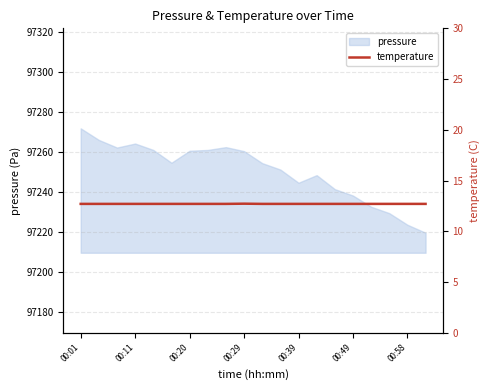

The value of pressure at 00:29 is 27766.3. True or false?

False